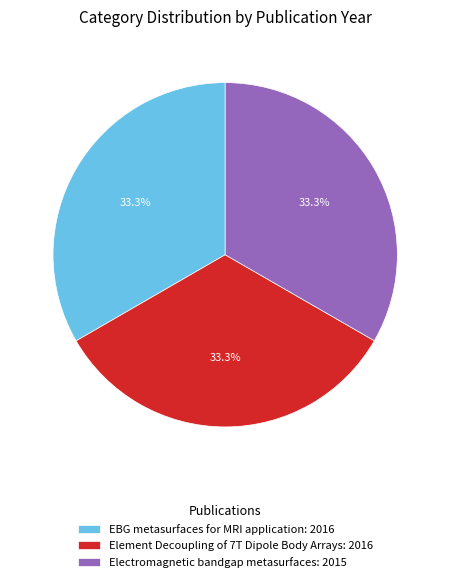

Is it true that EBG metasurfaces for MRI application is 46% of the pie?

False